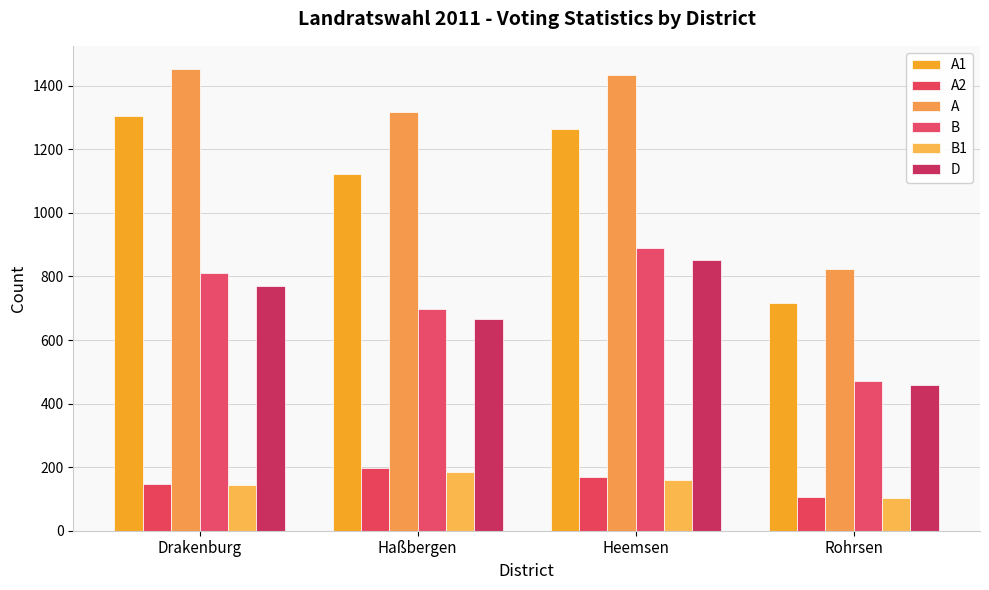

The A1 series shows 2162 at Heemsen. True or false?

False